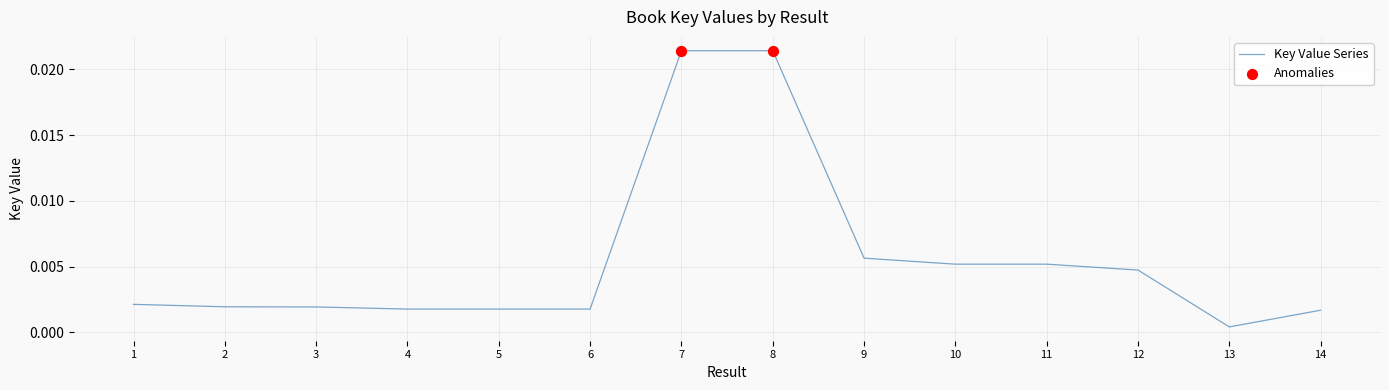

Which has a higher value, 14 or 9?

9